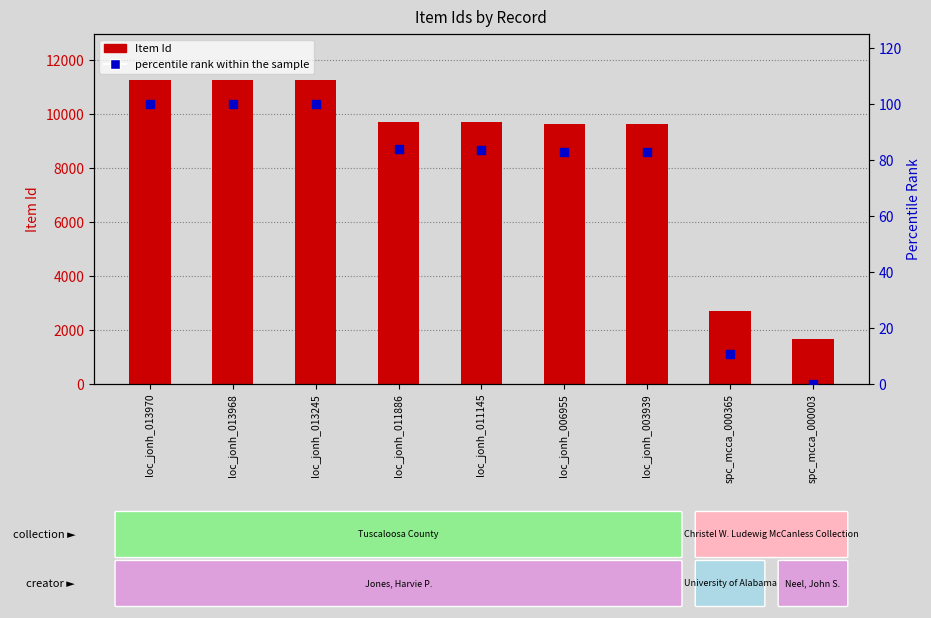

At which category is the sum across all series the highest?

loc_jonh_013970